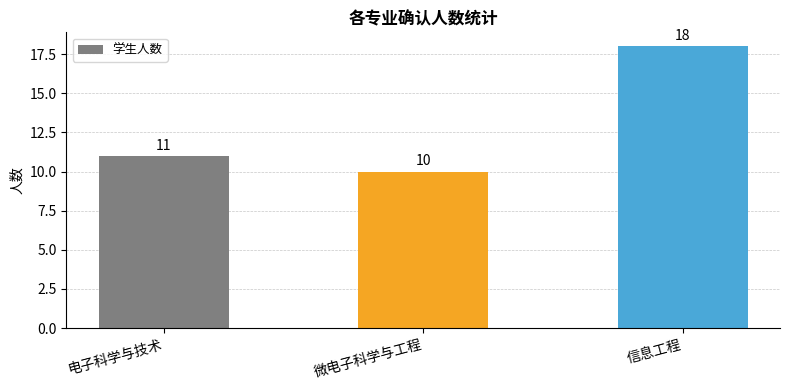

Where is the data nearest to the value 14?

电子科学与技术